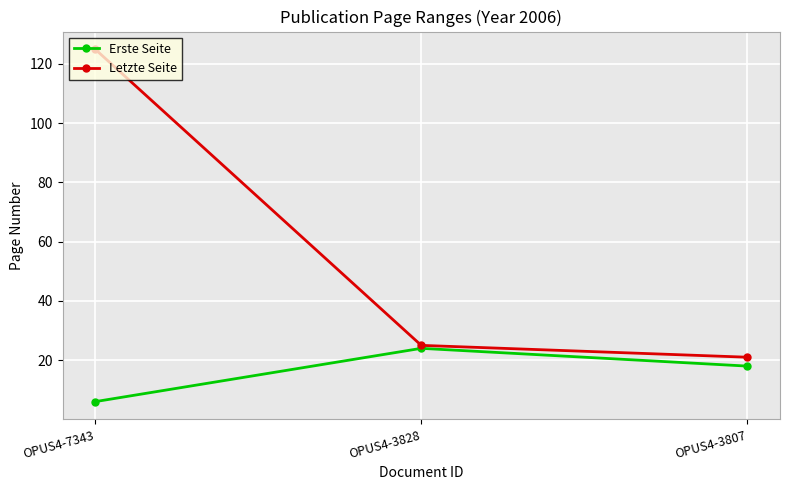

Where is Letzte Seite nearest to the value 73?

OPUS4-3828